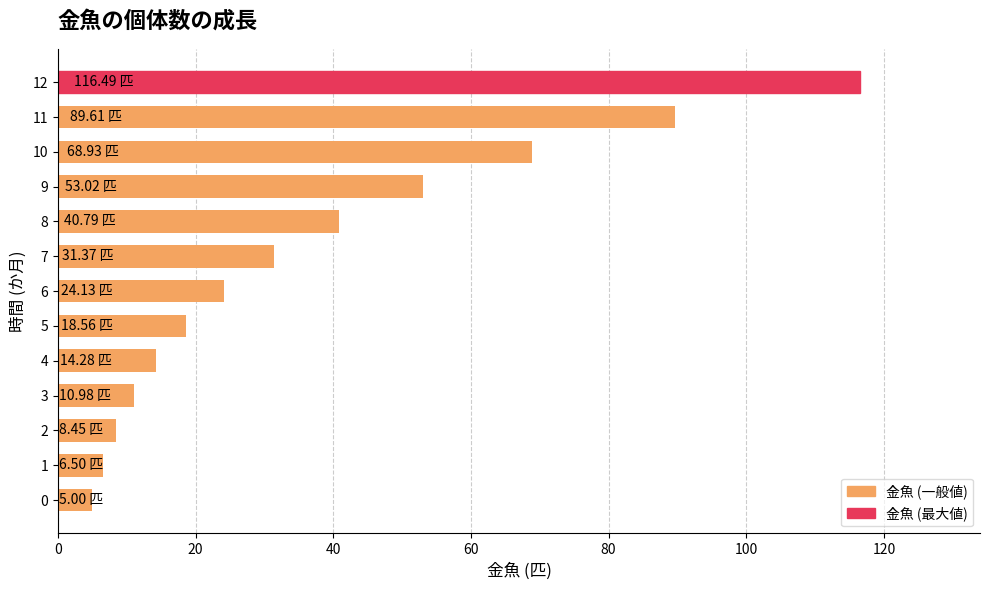

What is the ratio of the value at 11 to the value at 9?

1.7